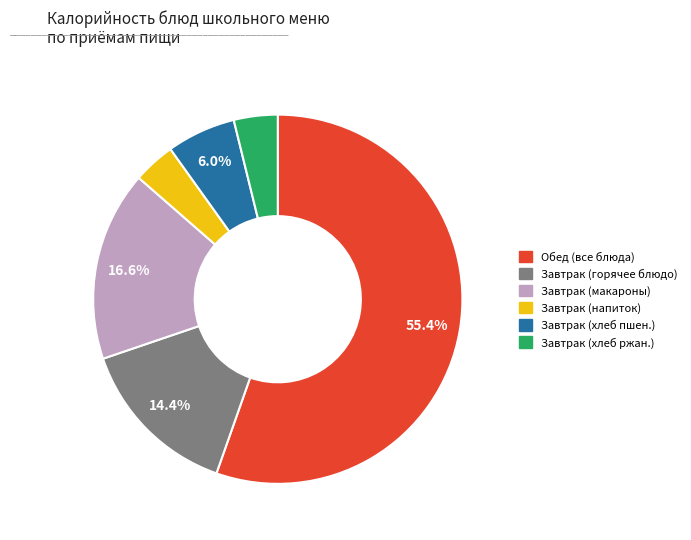

Is there any slice that represents more than half of the pie?

Yes